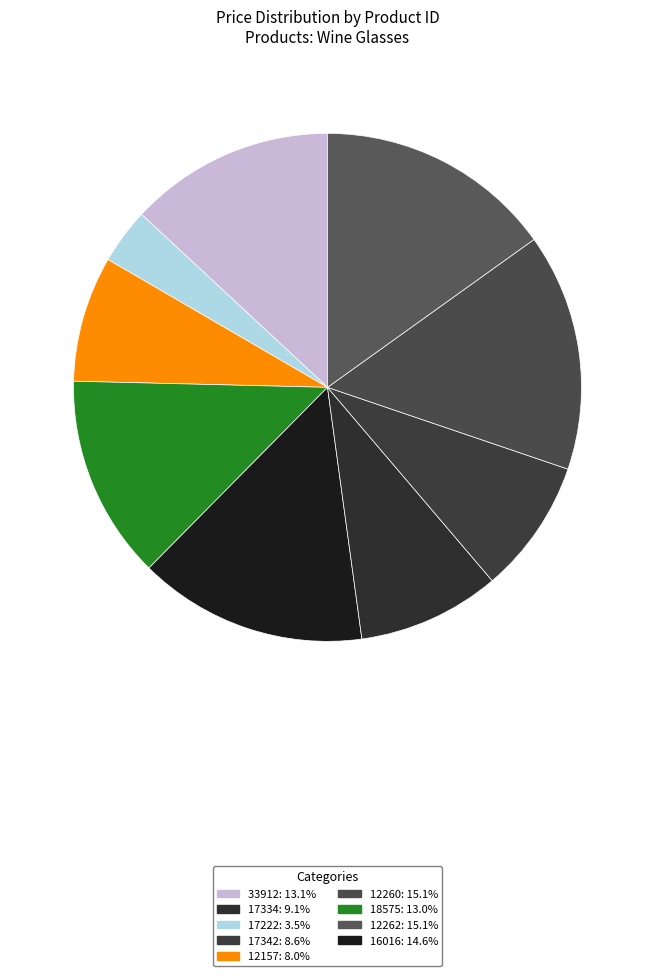

Count the number of slices in the pie.

9